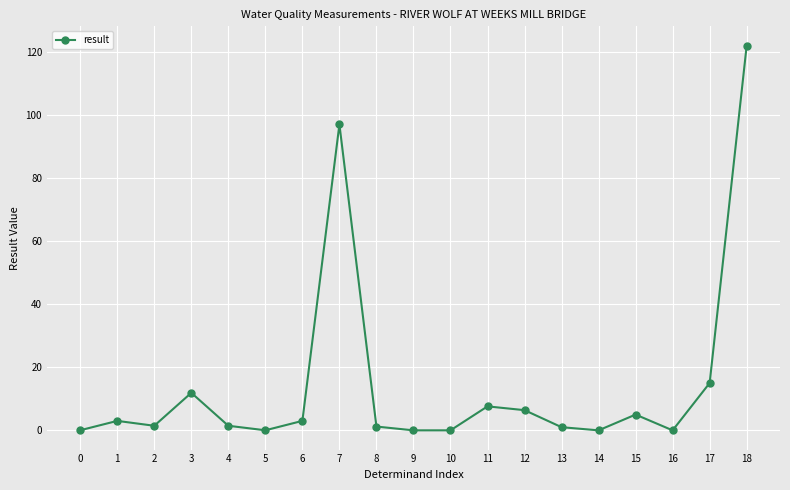

What is the sum of all values?

276.1